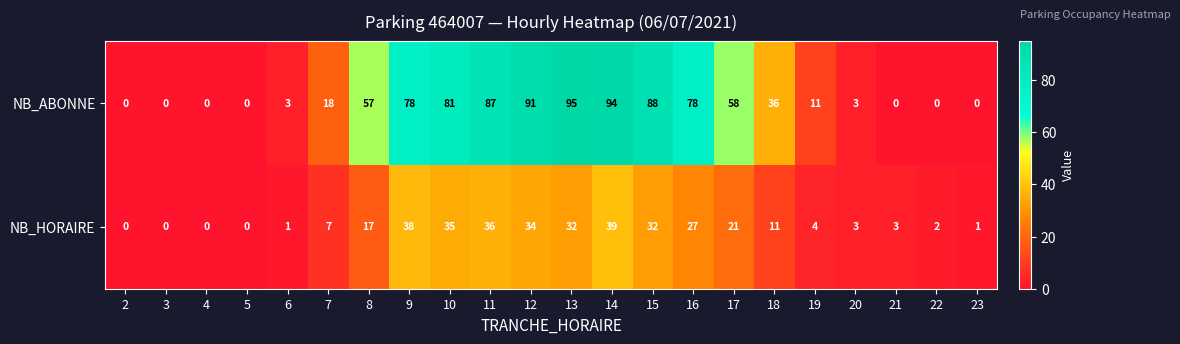

What is the maximum value shown in the chart?

95